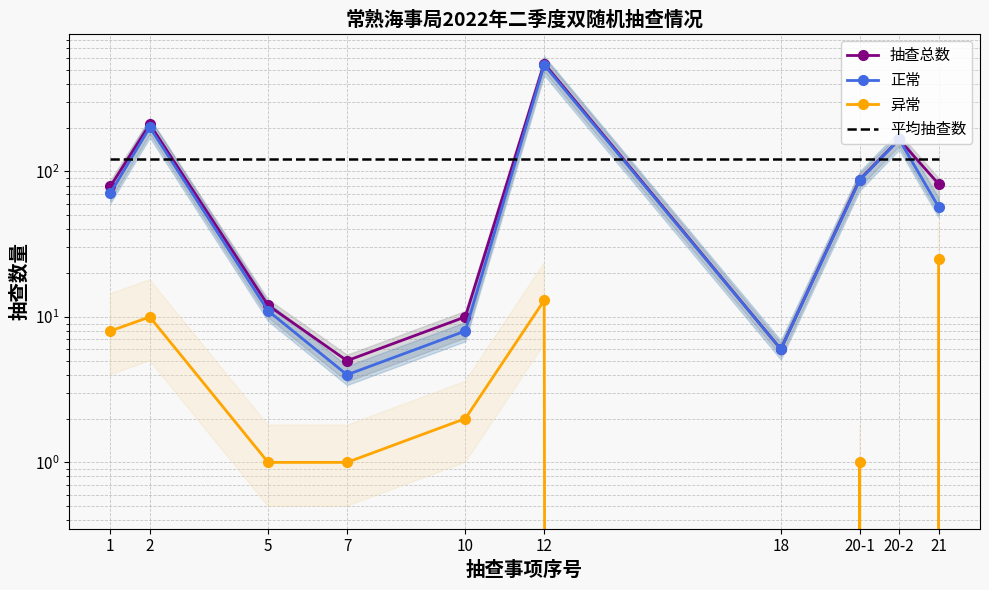

What is the greatest value displayed?

552.0